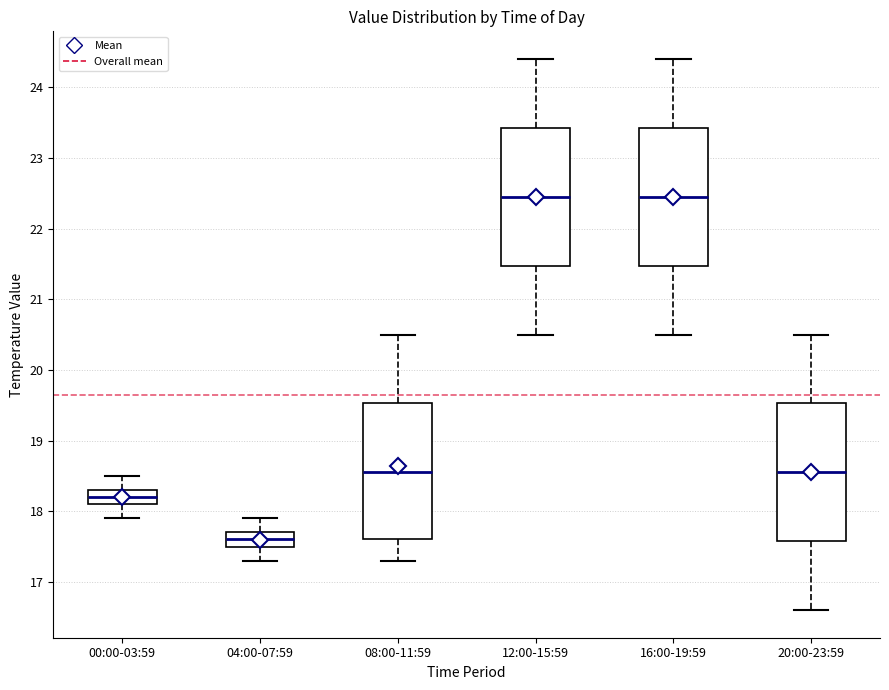

Which box has the lowest median line?

04:00-07:59